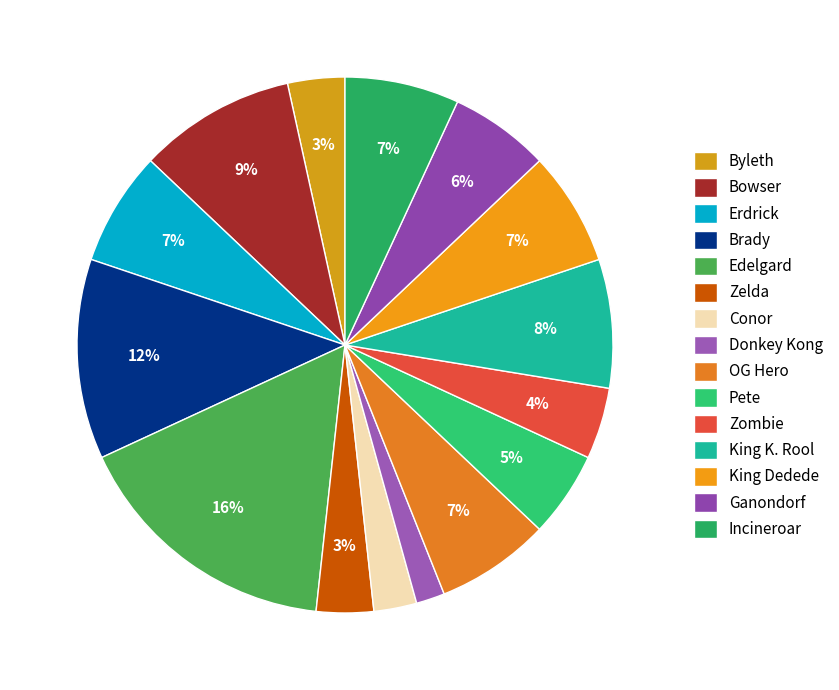

To the nearest percent, what is the combined percentage of Byleth and Conor?

6%